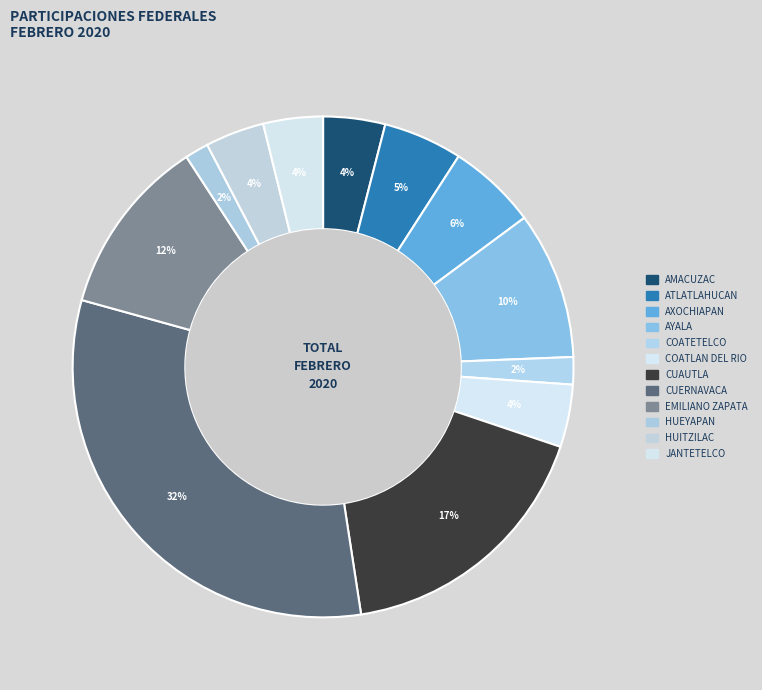

Combined, what portion of the pie is HUITZILAC and COATETELCO?

5.6%